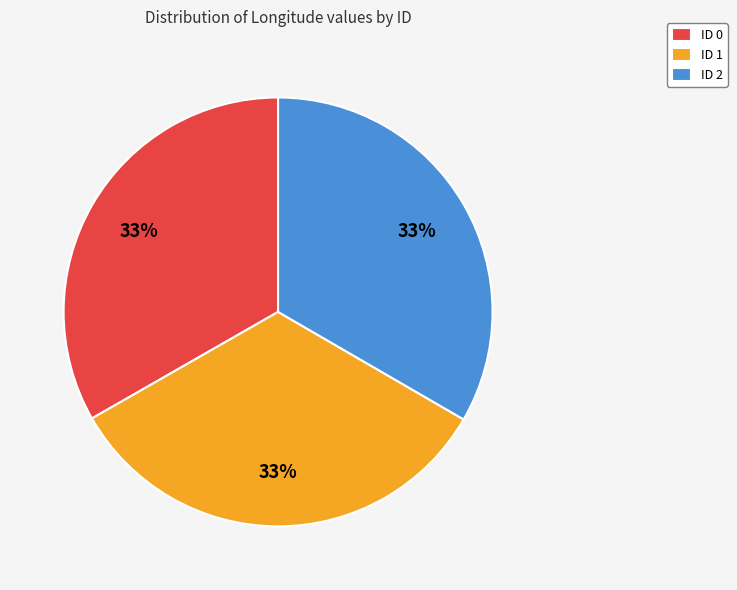

To the nearest percent, what percentage of the pie is ID 1?

33%